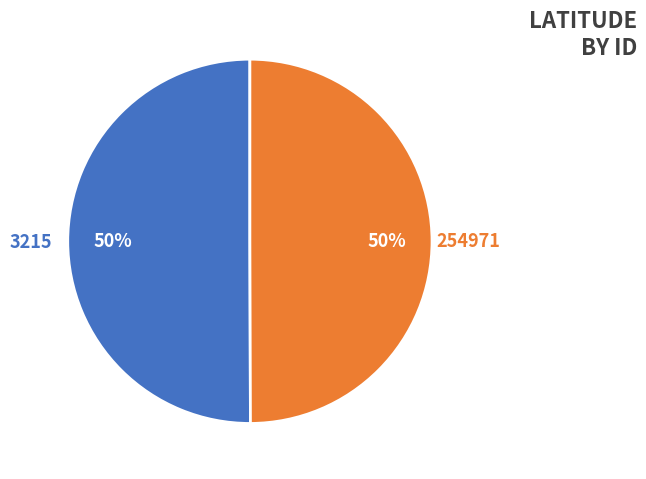

To the nearest percent, what is the average slice percentage?

50%